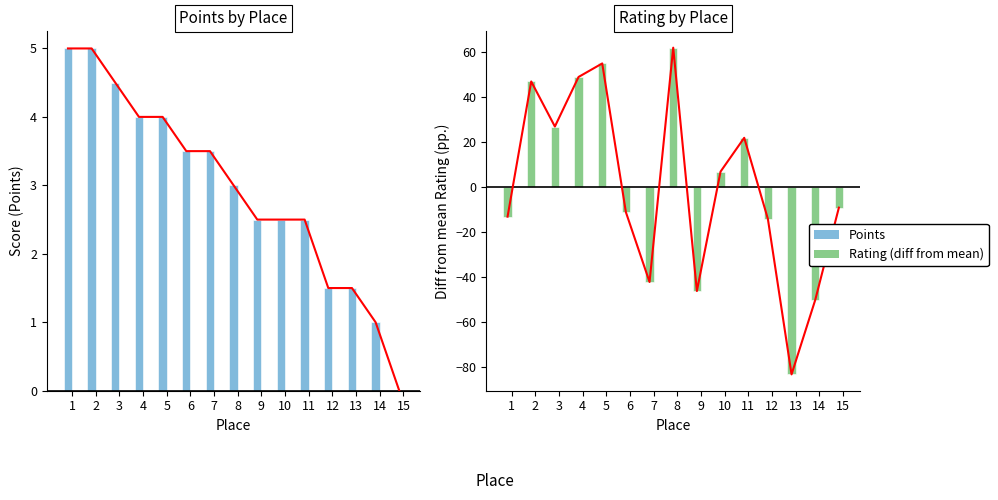

What is the approximate value of Rating at 8?

61.9